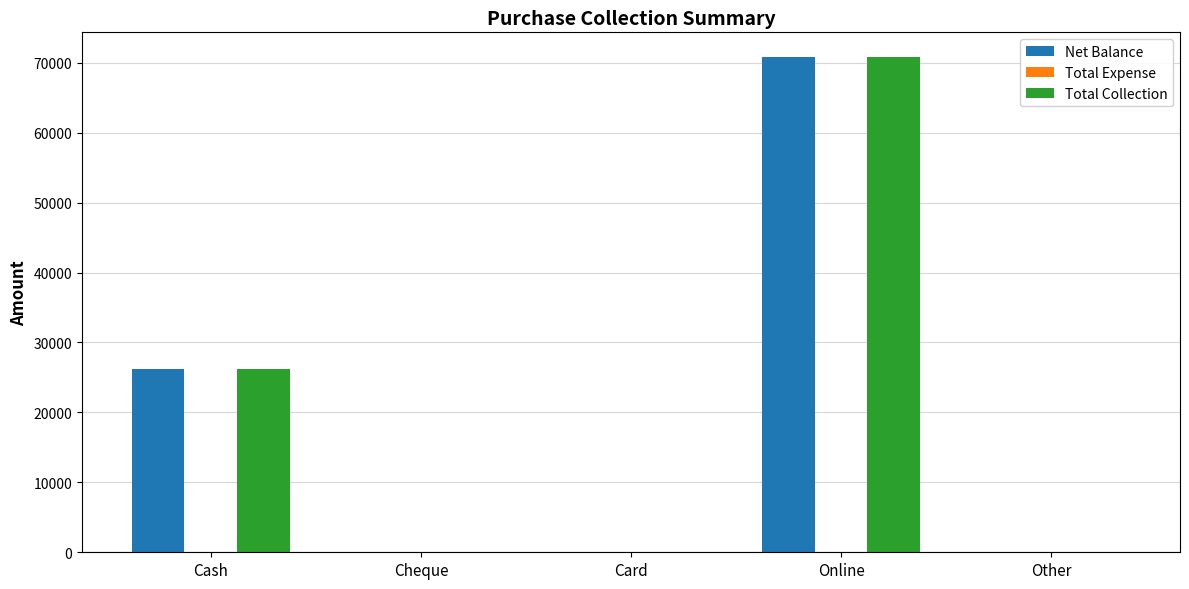

At which label is Total Collection closest to 35400?

Cash